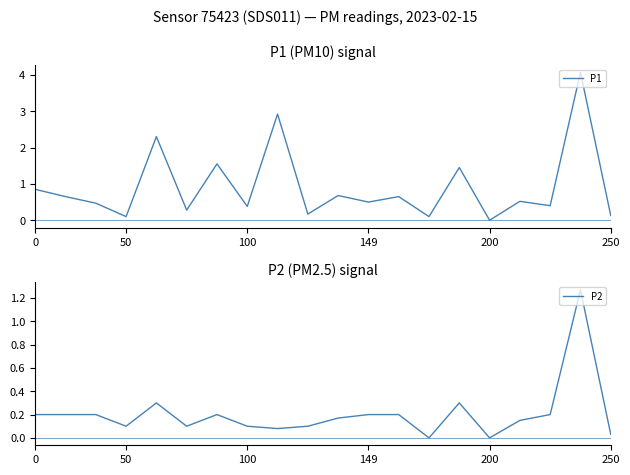

The P2 series shows 0.2 at 0. True or false?

True